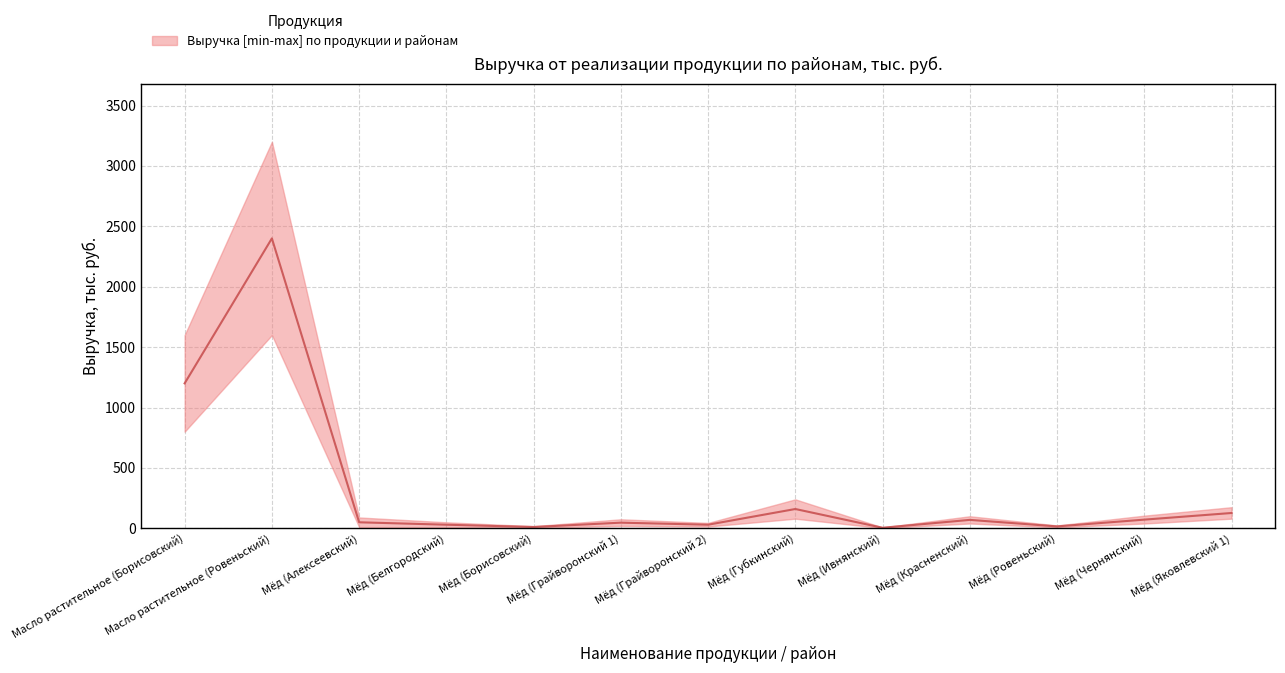

Where does the lower series first go above 20?

Масло растительное (Борисовский)